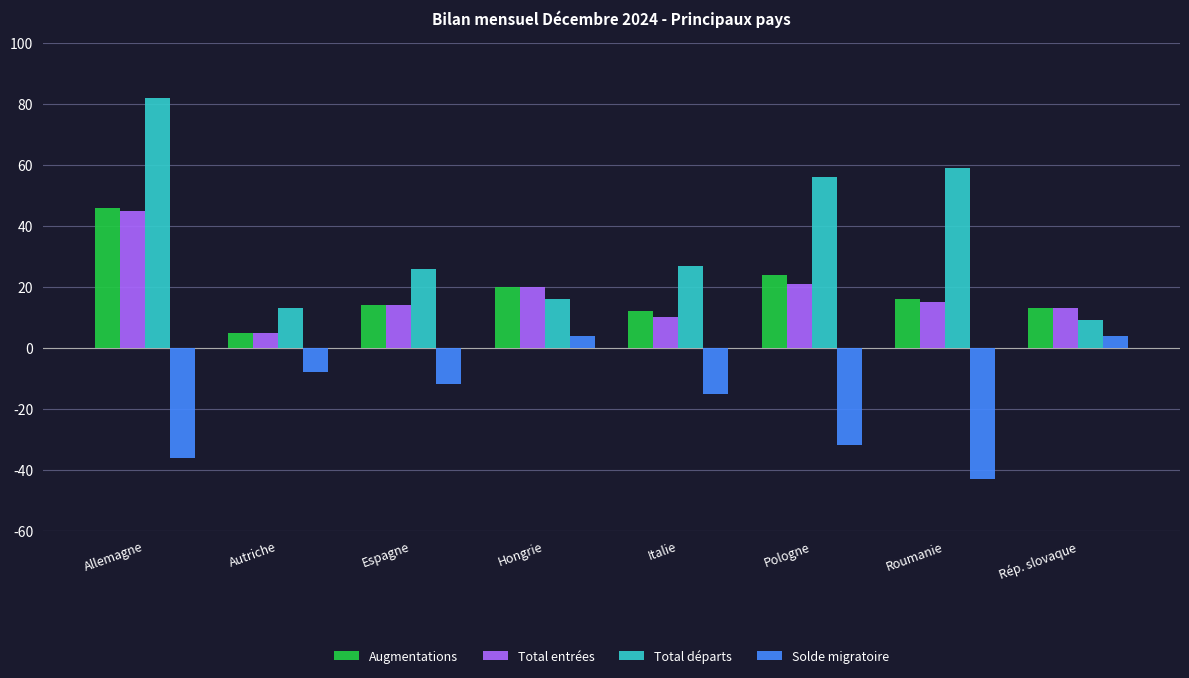

What is the sum of the Total départs values at Autriche and Allemagne?

95